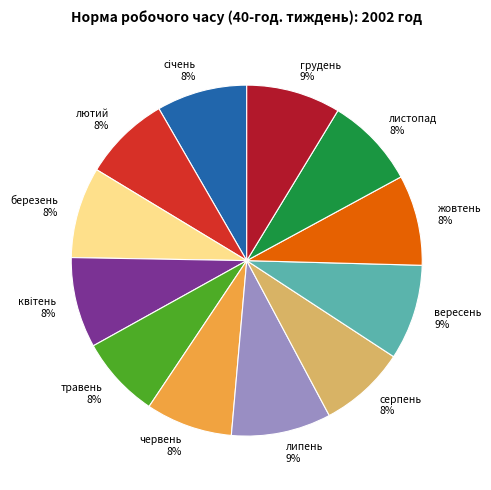

To the nearest percent, what is the average slice percentage?

8%